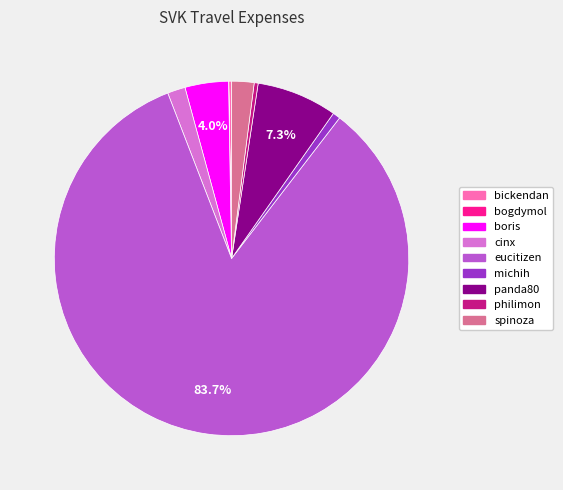

The spinoza slice represents 13% of the pie. True or false?

False